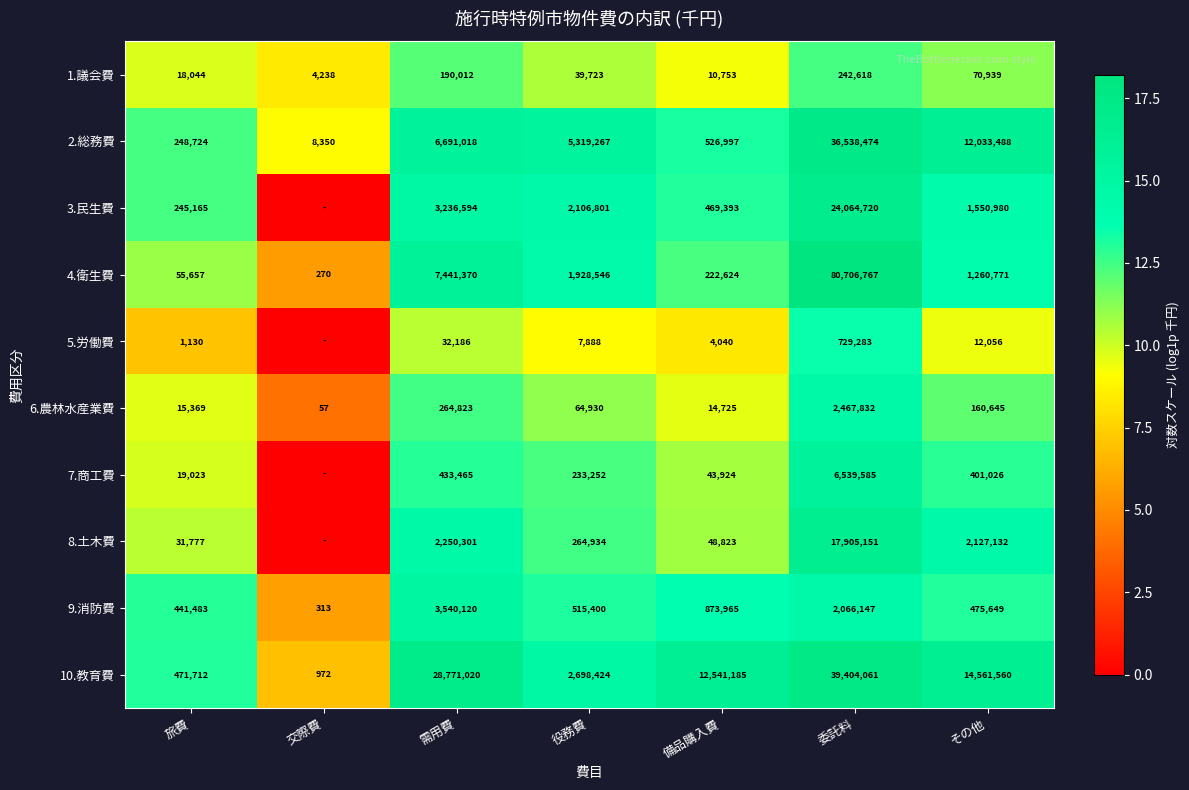

What is the average value of the 6.農林水産業費 series?

426912